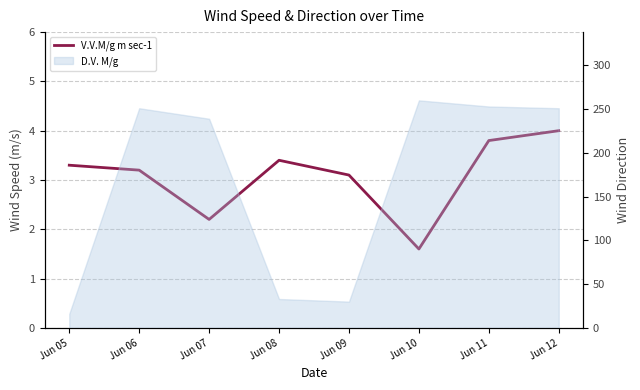

The chart shows a value of 1.2 at Jun 09. True or false?

False